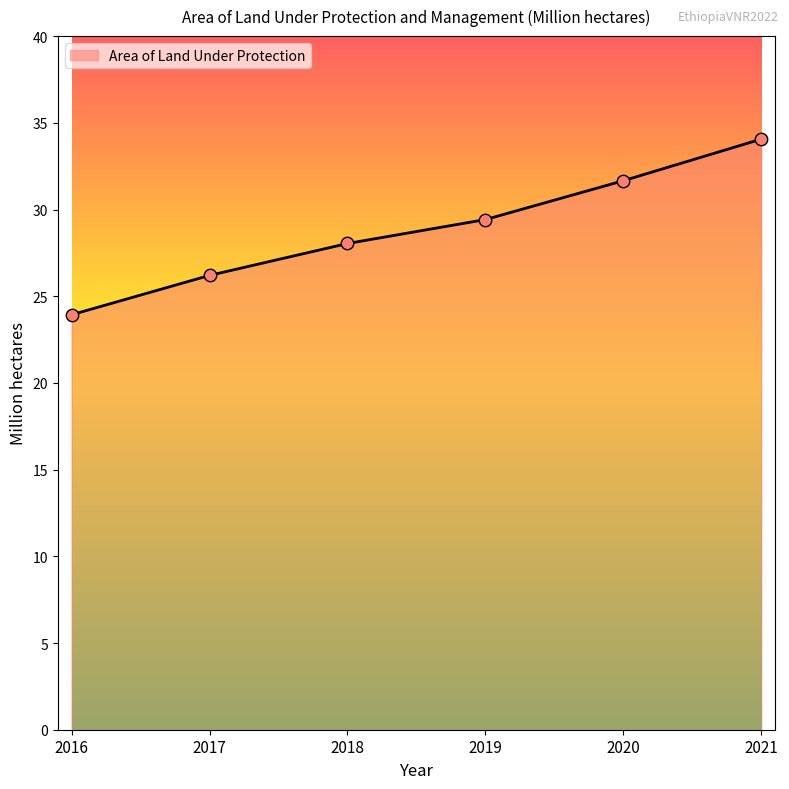

What is the change in value from 2016 to 2019?

+5.5